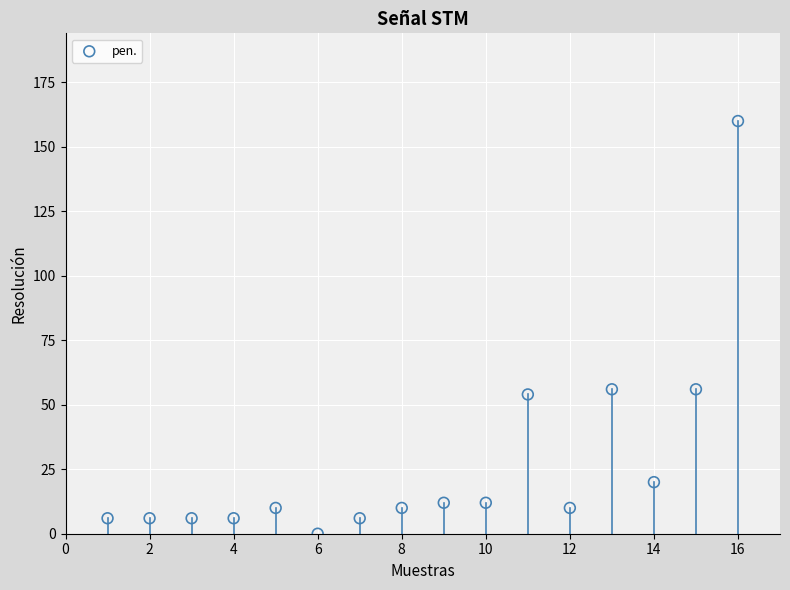

What is the range of Y values (max minus min)?

160